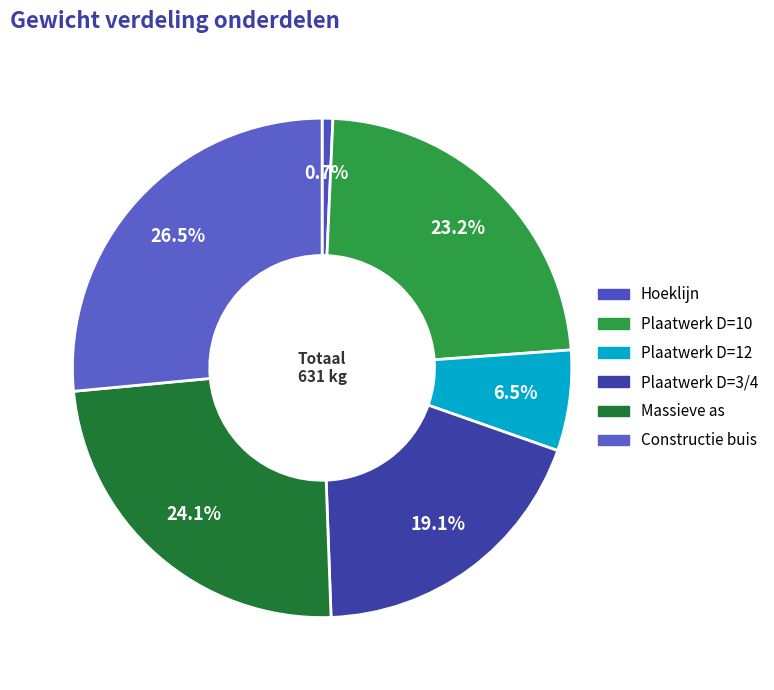

What percentage do Constructie buis and Massieve as together represent?

50.6%